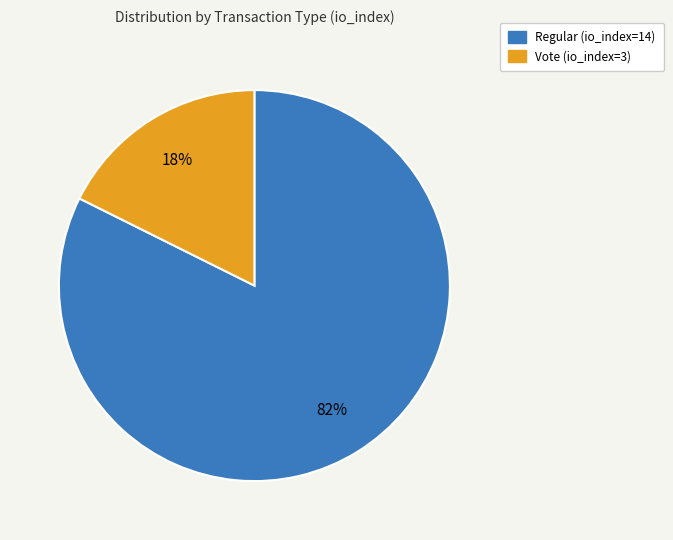

True or false: Regular (io_index=14) accounts for 73% of the total.

False